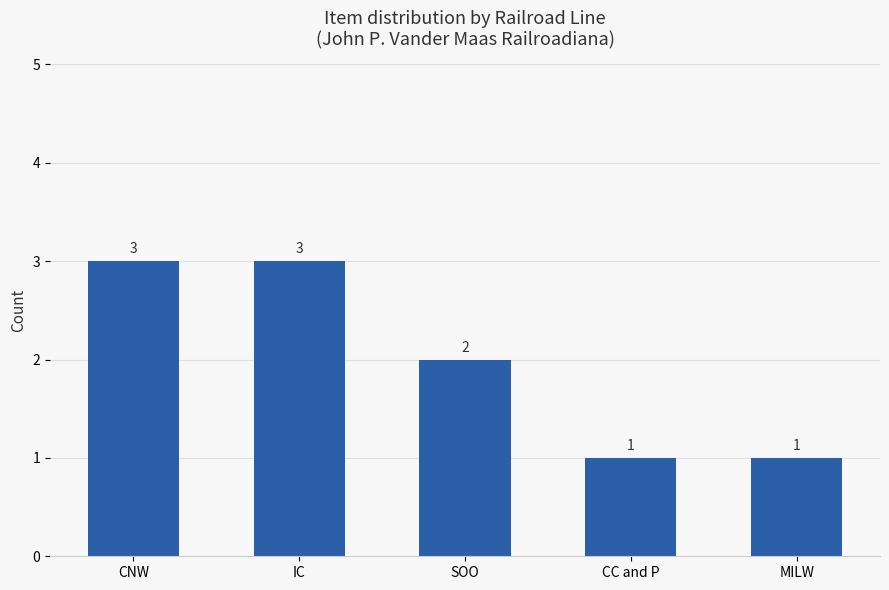

What is the smallest value displayed?

1